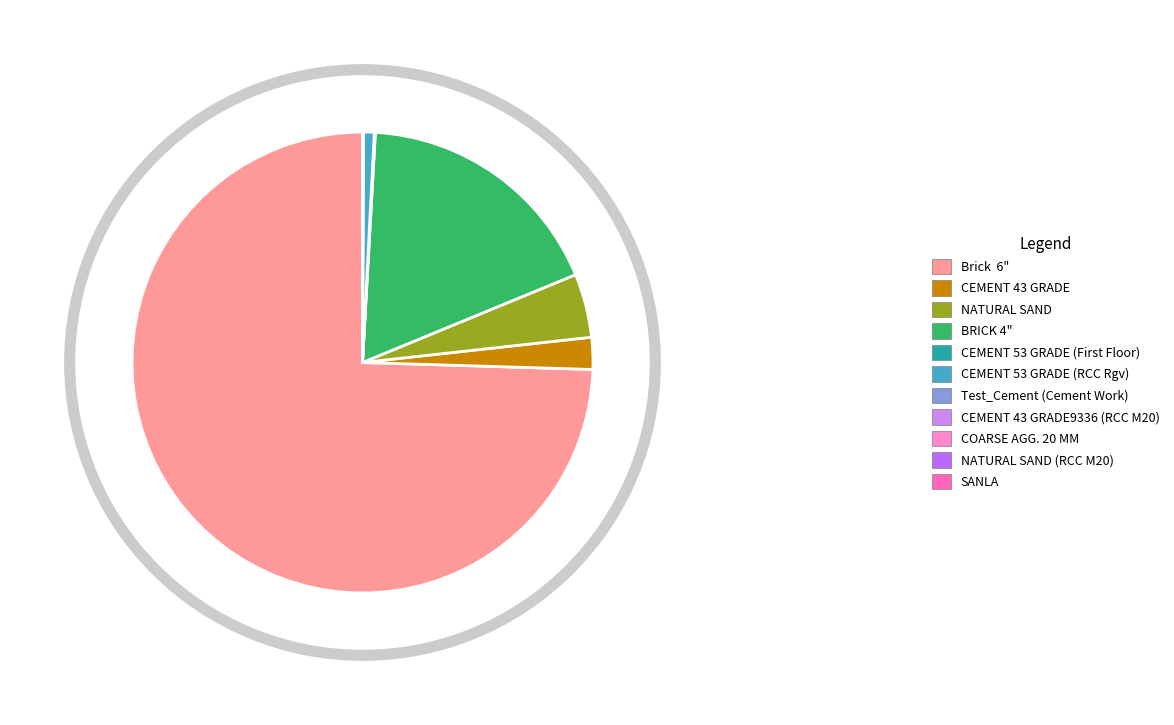

How many segments does this pie chart have?

11